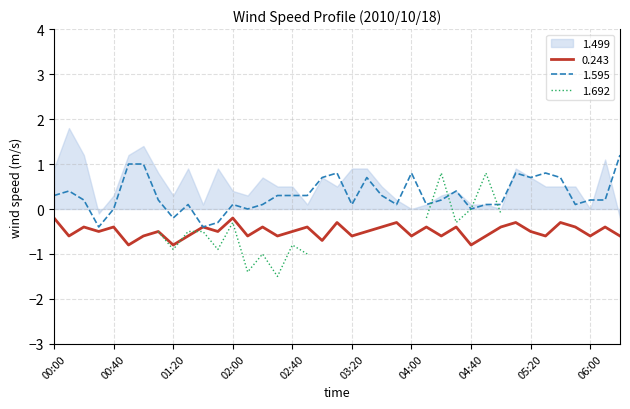

What value does the 1.595 series have at 05:20?

0.7